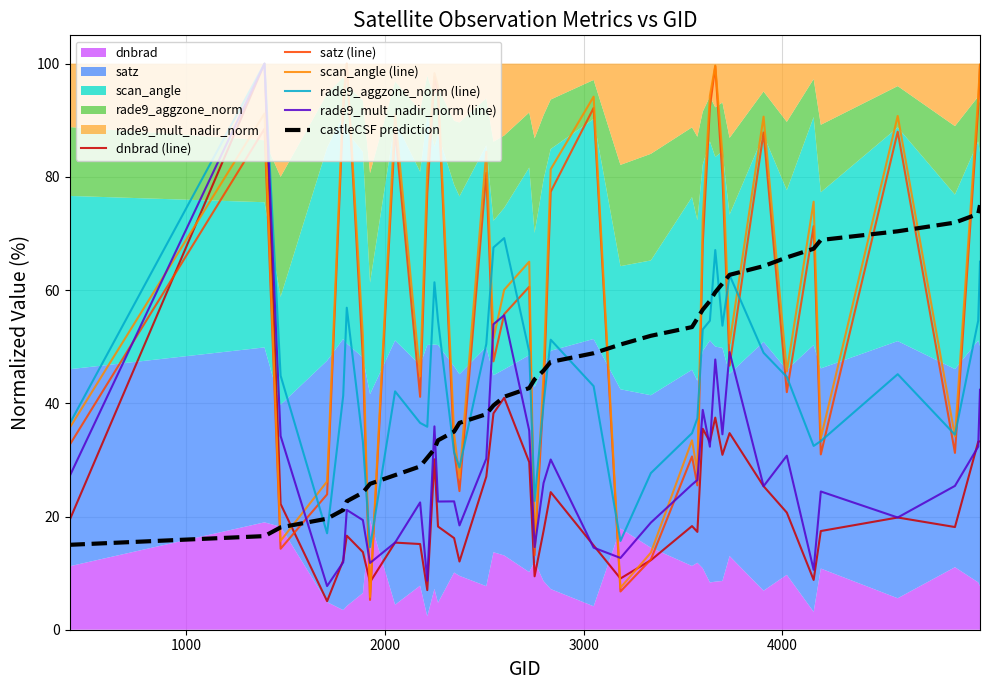

What is the difference between the second highest and minimum values in the rade9_mult_nadir_norm (line) series?

47.8